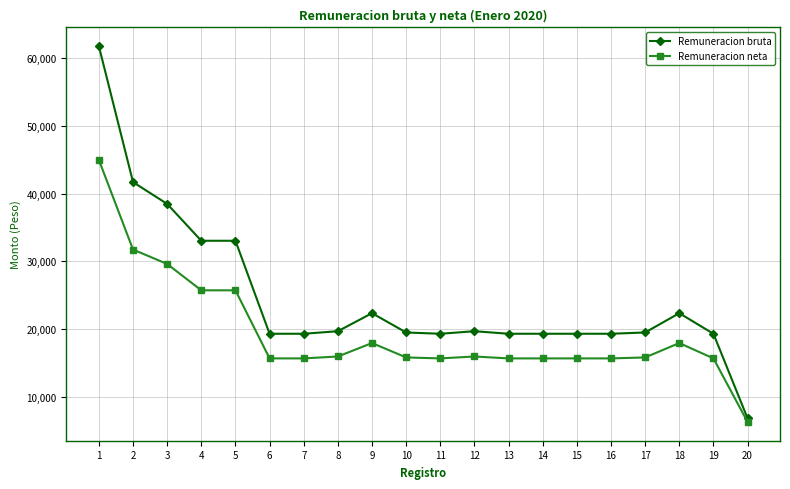

How many distinct data groups are displayed?

2